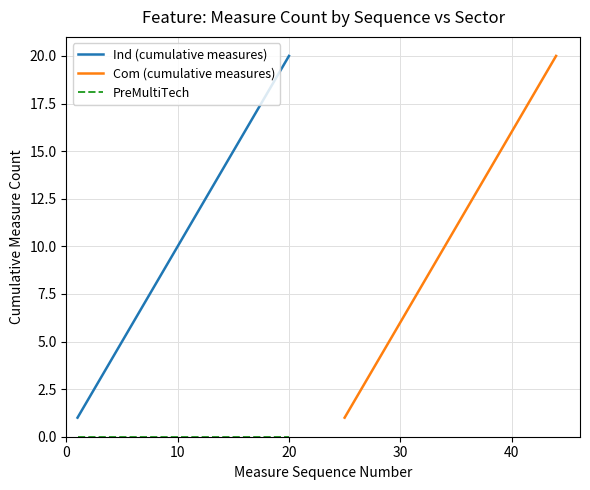

Reading left to right, extract all data points from this chart.

Ind (cumulative measures): 1	2	3	4	5	6	7	8	9	10	11	12	13	14	15	16	17	18	19	20
Com (cumulative measures): 1	2	3	4	5	6	7	8	9	10	11	12	13	14	15	16	17	18	19	20
PreMultiTech: 0	0	0	0	0	0	0	0	0	0	0	0	0	0	0	0	0	0	0	0